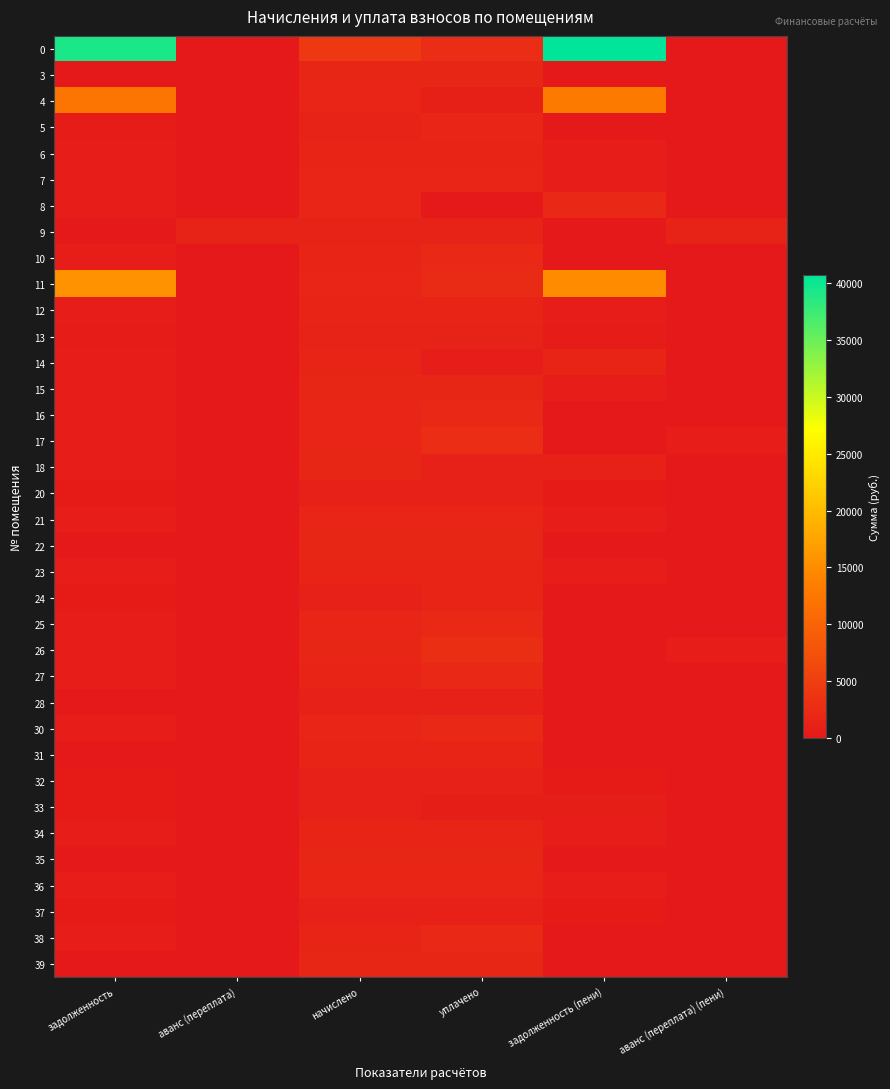

Count the number of categories in the chart.

6